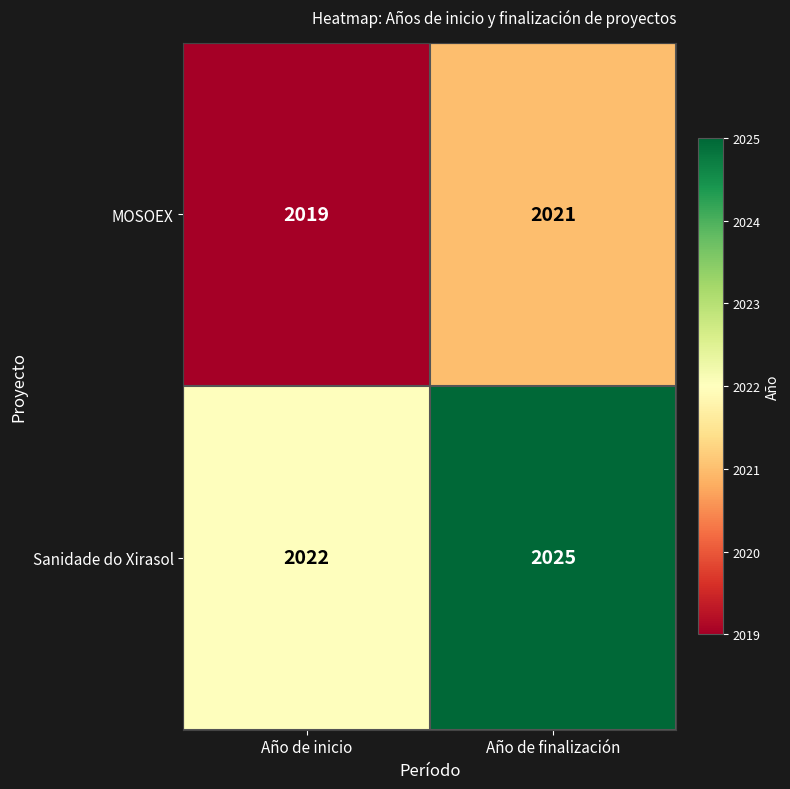

What is the difference between the highest and lowest values at Año de inicio?

3